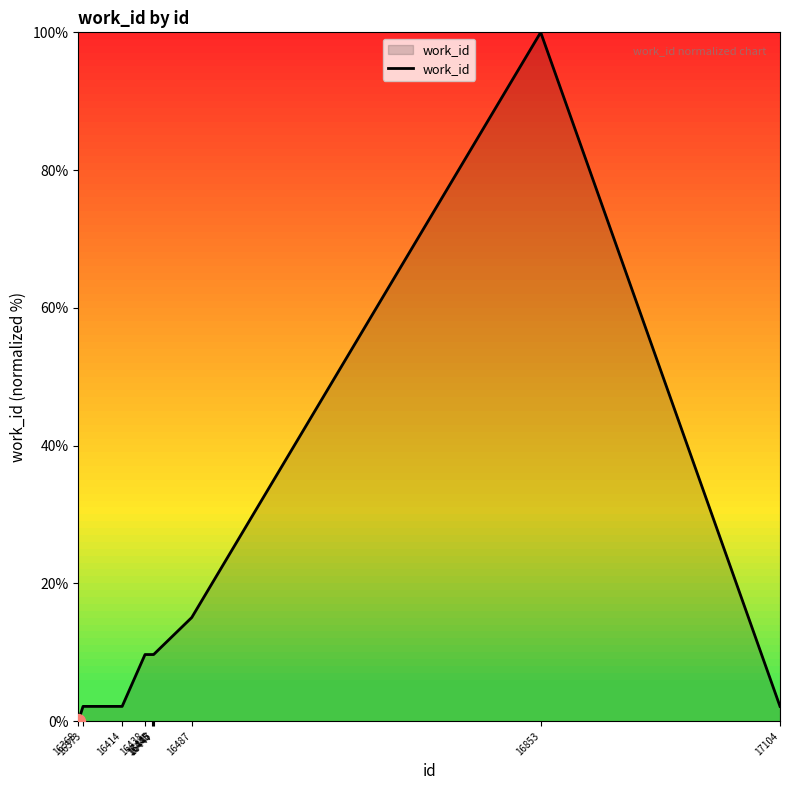

Where does the data first go above 9?

16438